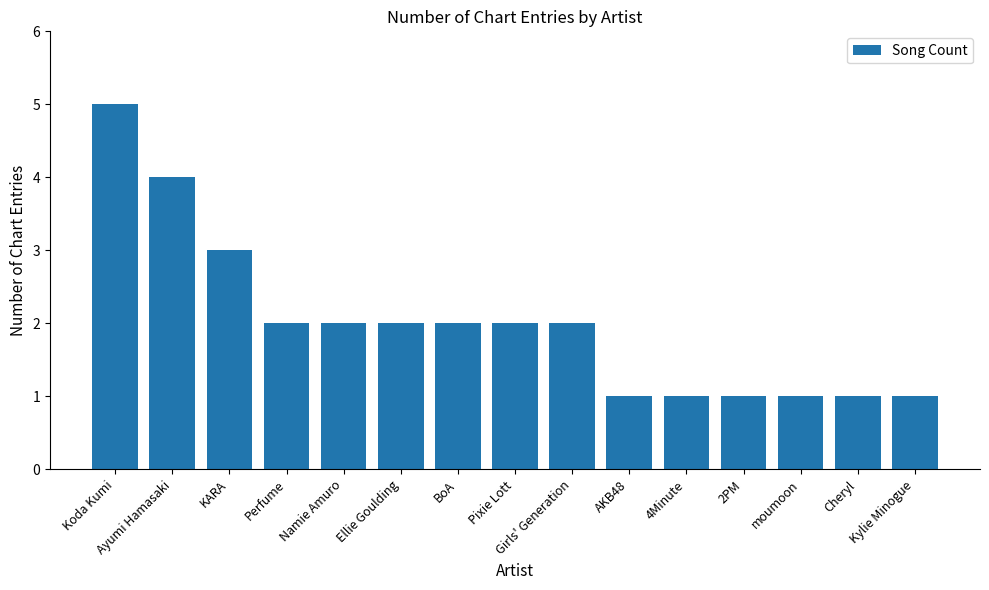

How many bars are there in total?

15